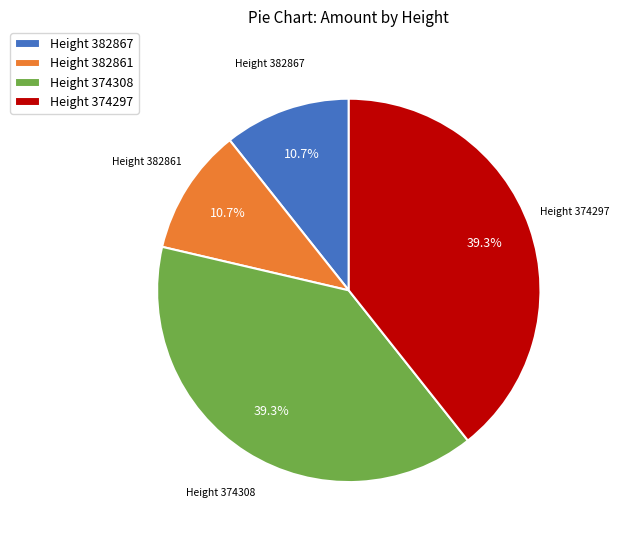

What percentage do Height 382867 and Height 382861 together represent?

21.4%